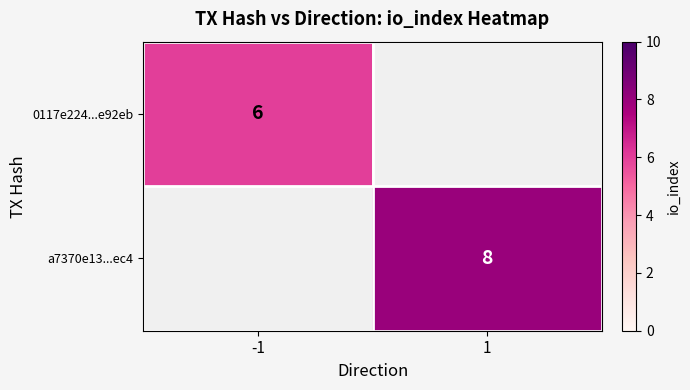

What is the greatest value displayed?

8.0